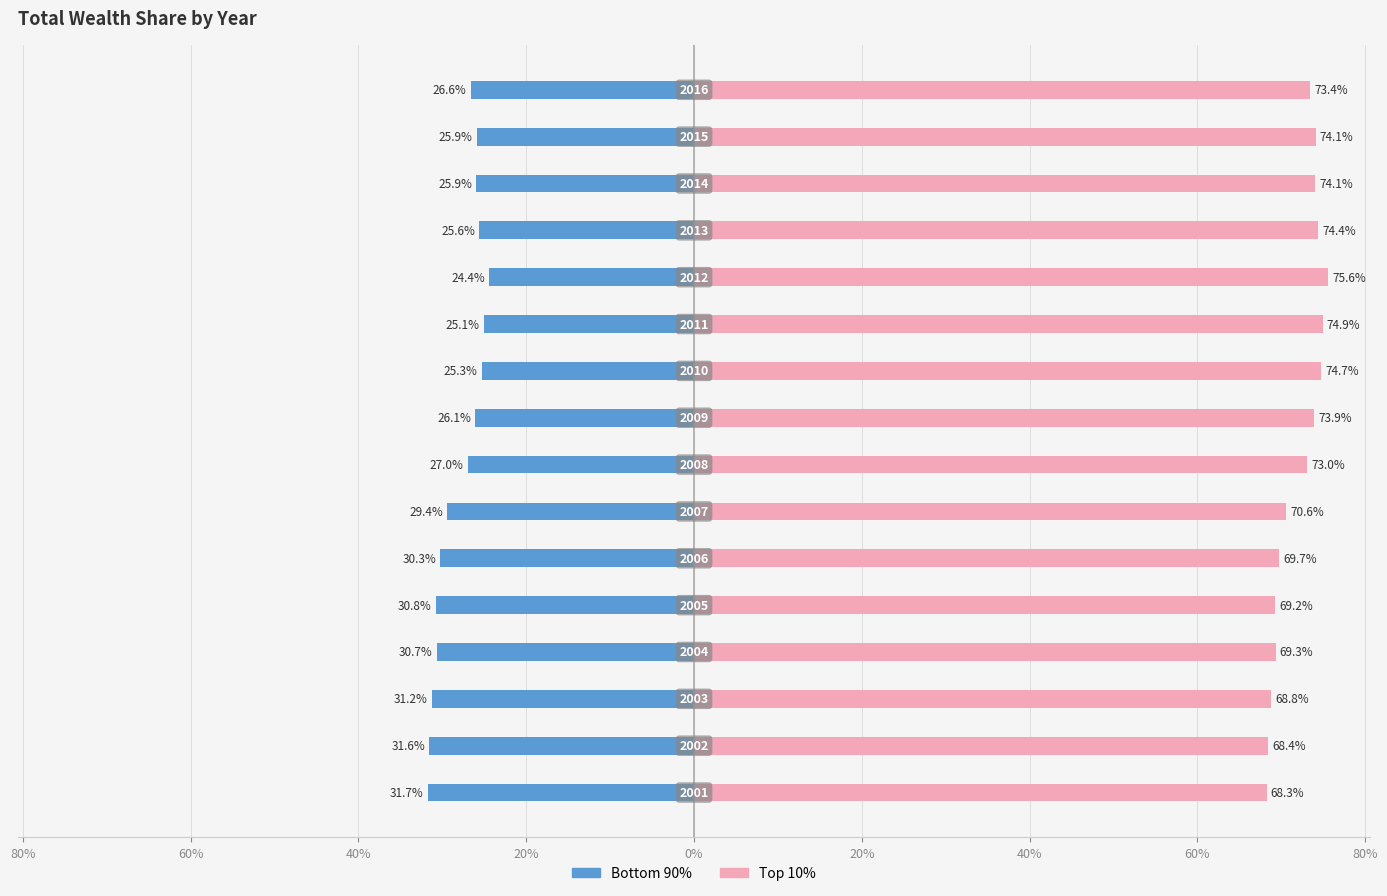

What is the minimum value for Top 10%?

68.3